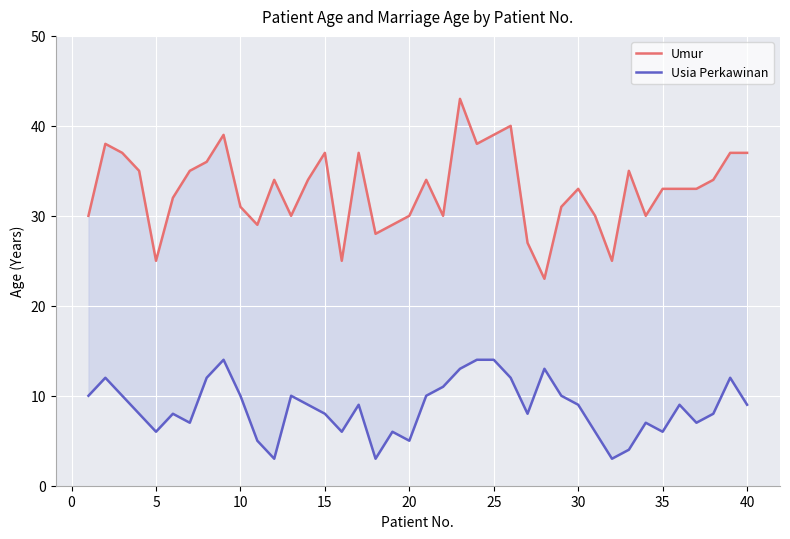

Which series has the largest total across all categories?

Umur